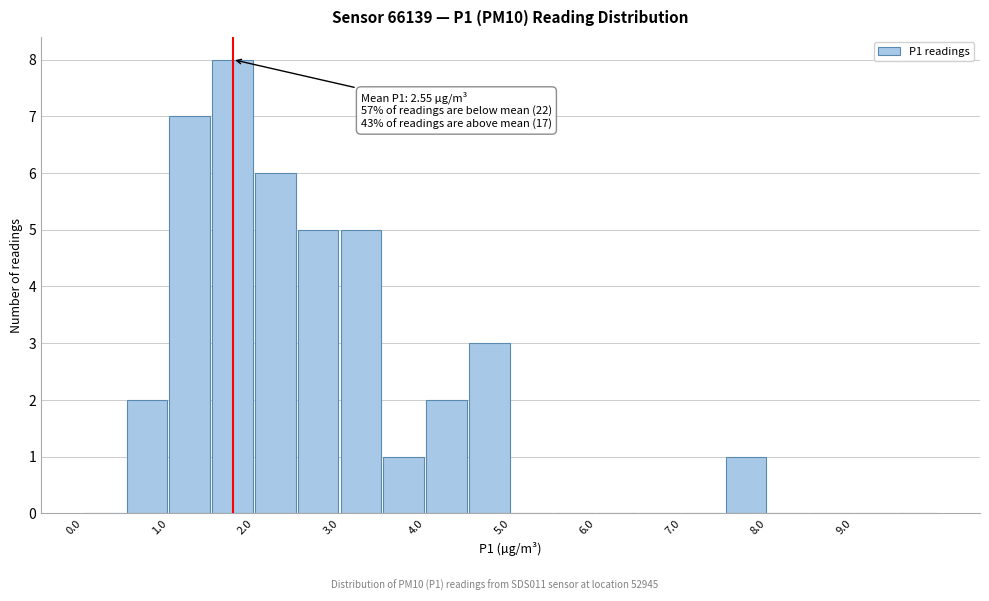

Which range on the x-axis has the tallest bar?

1.5 to 2.0